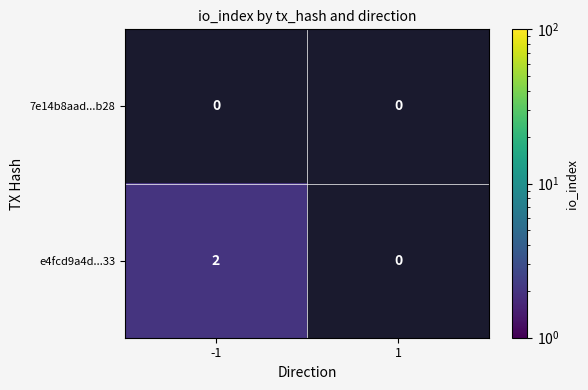

True or false: e4fcd9a4d...33 has a value of 3 at -1.

False